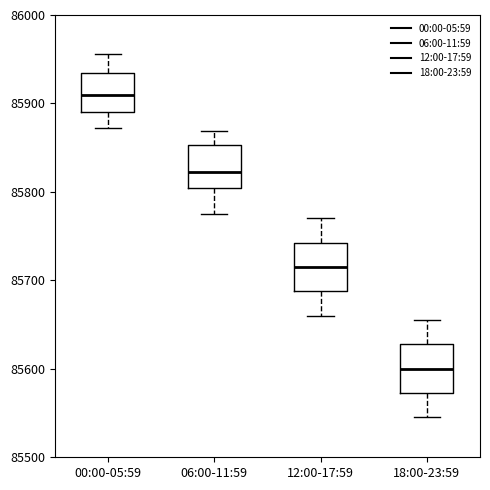

Reading left to right, read every box against the y-axis: the position of its median line, the range the box covers, and the ends of its whiskers. The values are not printed on the chart, so give them approximately, as read against the axis.

00:00-05:59: median 85910, box 85890 to 85930, whiskers 85870 to 85960
06:00-11:59: median 85820, box 85800 to 85850, whiskers 85780 to 85870
12:00-17:59: median 85720, box 85690 to 85740, whiskers 85660 to 85770
18:00-23:59: median 85600, box 85570 to 85630, whiskers 85550 to 85660